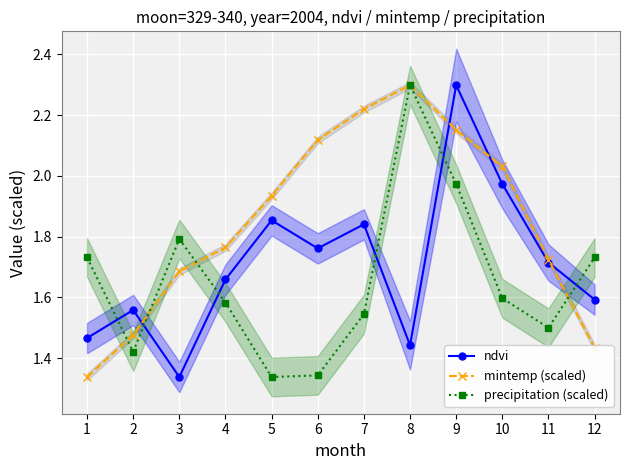

What is the maximum value shown in the chart?

2.3